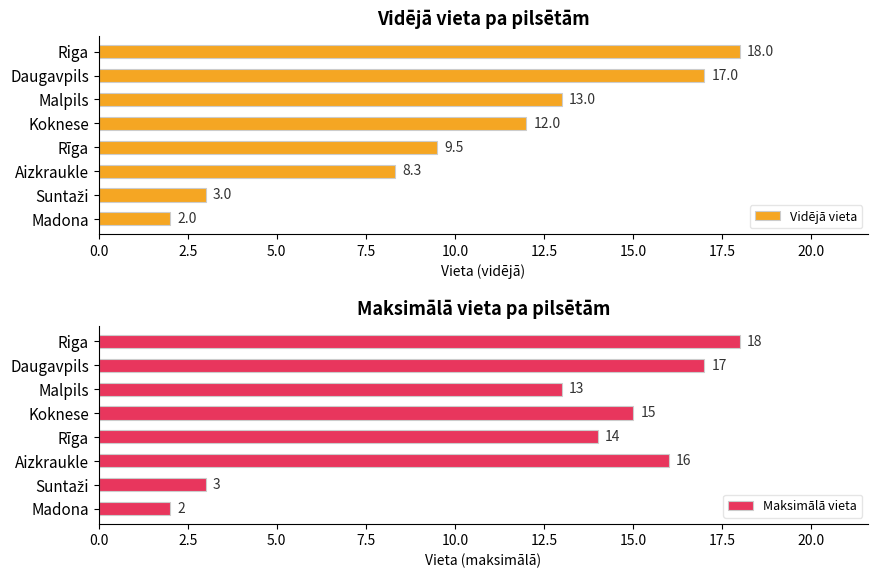

What is the difference between the Vidējā vieta values at Daugavpils and Koknese?

5.0